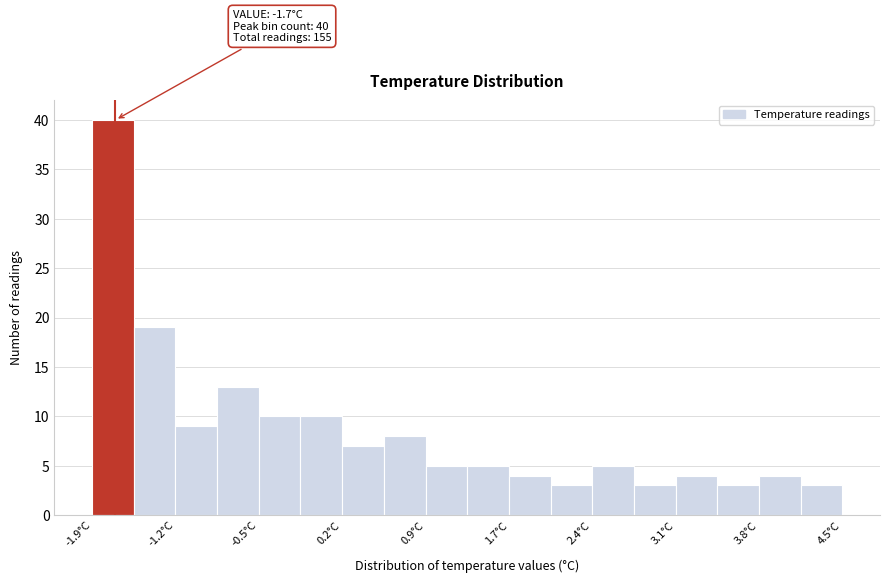

Read against the x-axis, roughly where is the centre of the tallest bar?

-1.7